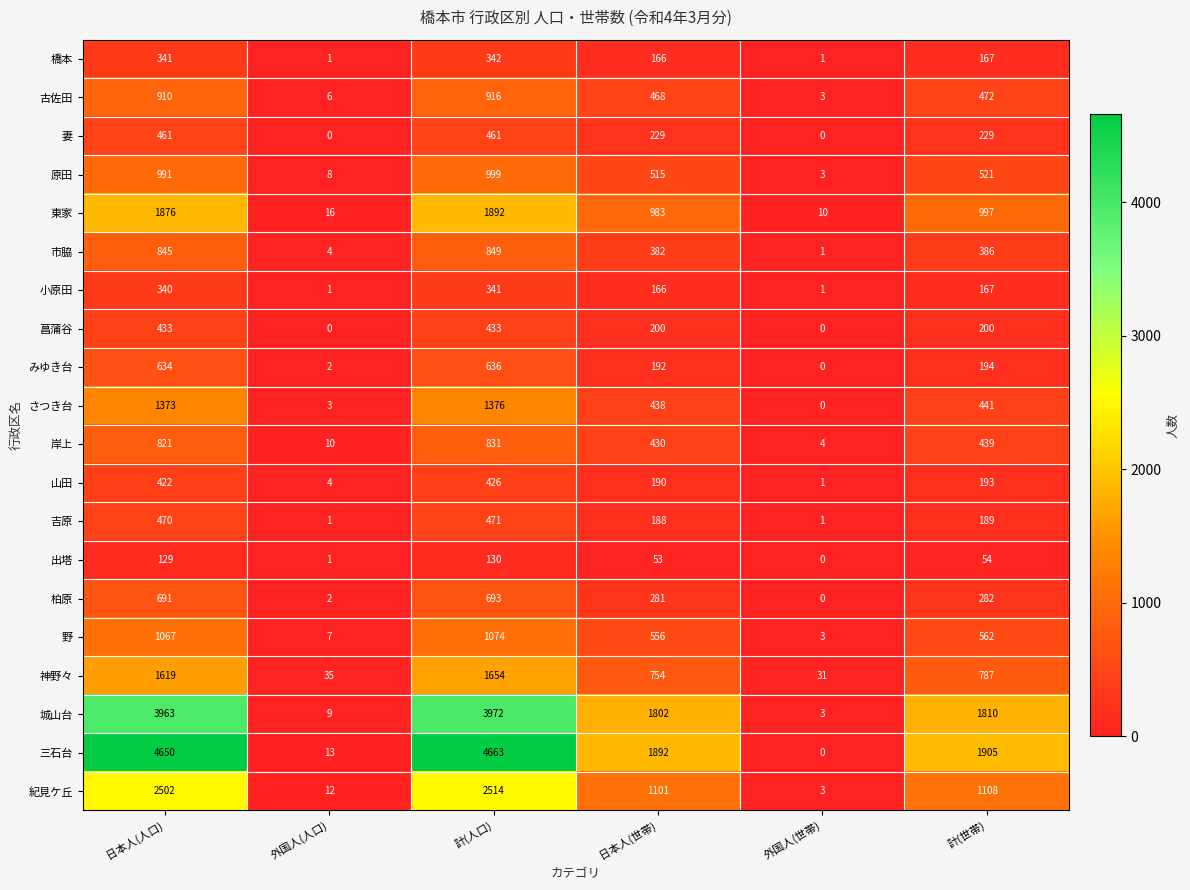

Rank the series at 計(人口) from highest to lowest value.

三石台, 城山台, 紀見ケ丘, 東家, 神野々, さつき台, 野, 原田, 古佐田, 市脇, 岸上, 柏原, みゆき台, 吉原, 妻, 菖蒲谷, 山田, 橋本, 小原田, 出塔